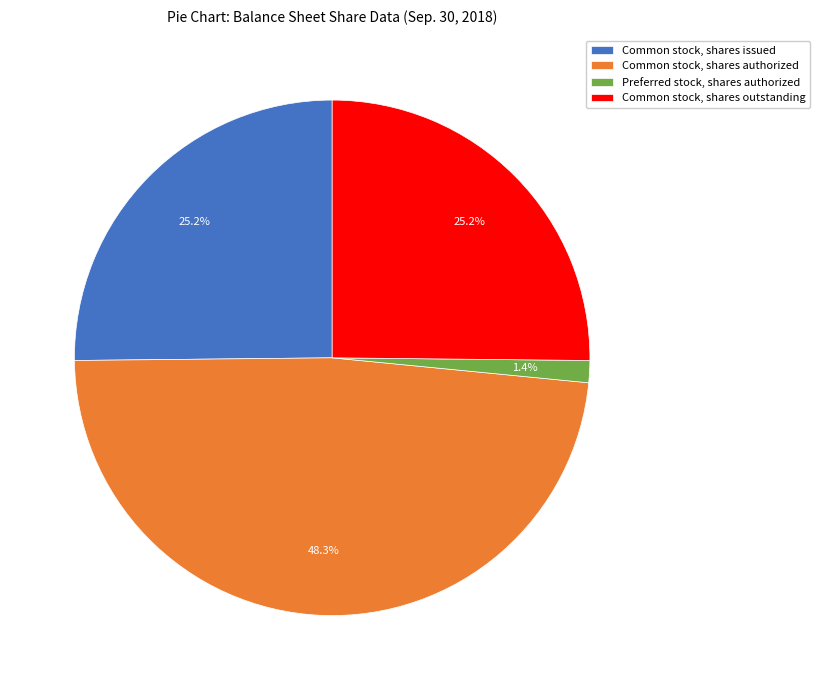

Do Common stock, shares issued and Preferred stock, shares authorized together represent more than half of the pie?

No